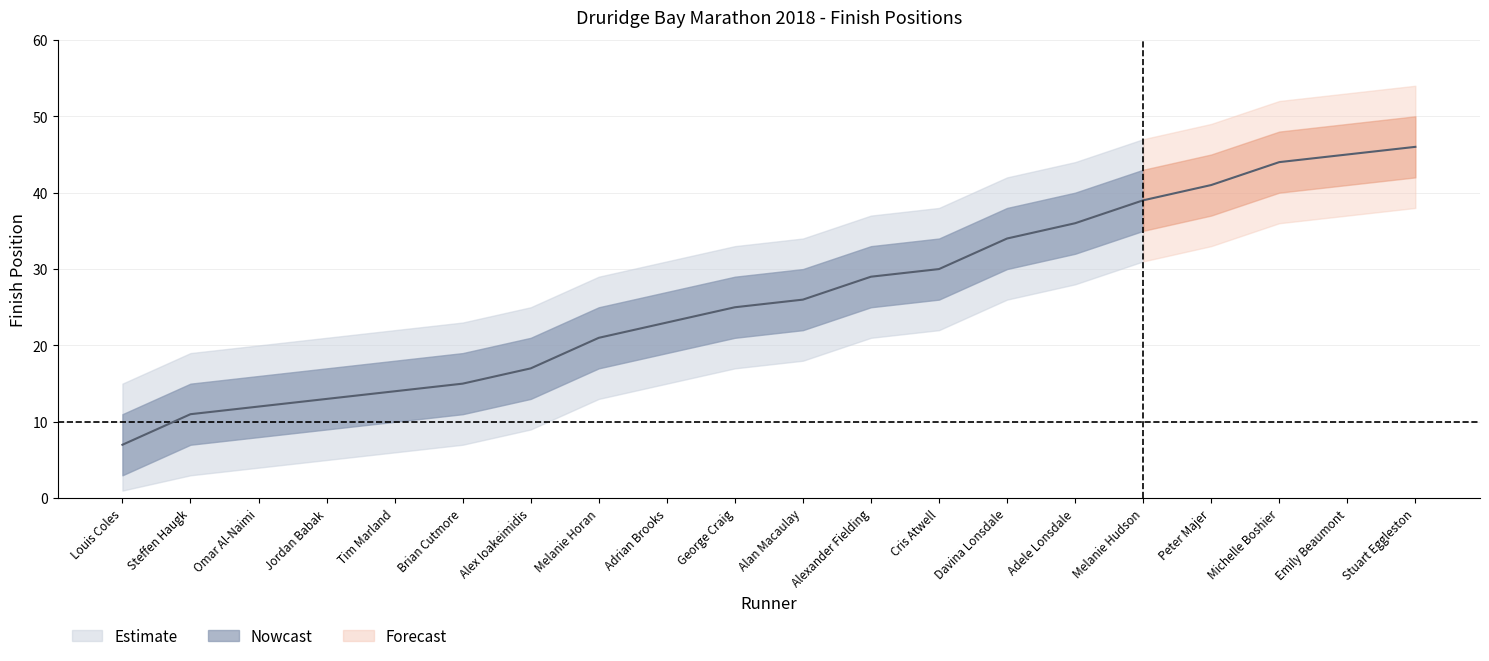

Is it true that the value at Adrian Brooks is 33?

False